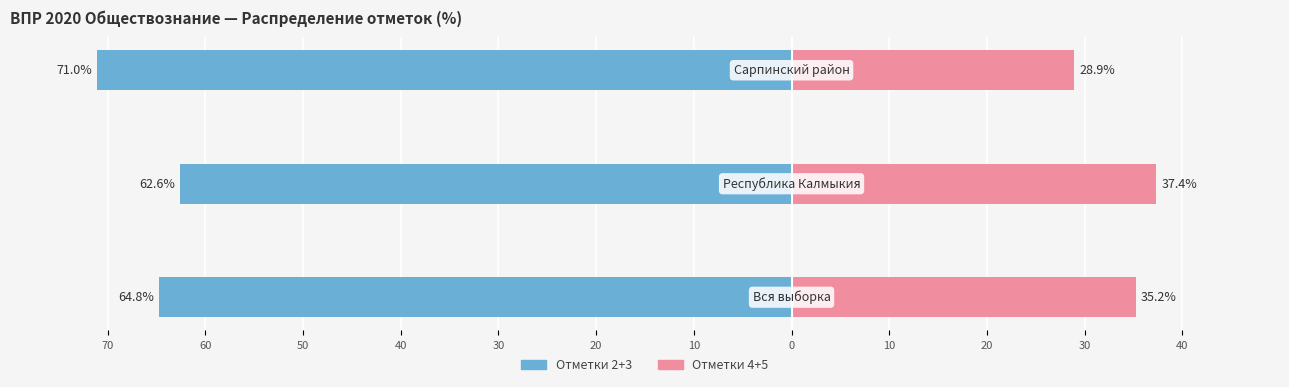

The Отметки 4+5 (правая шкала) series shows 41.6 at 50. True or false?

False